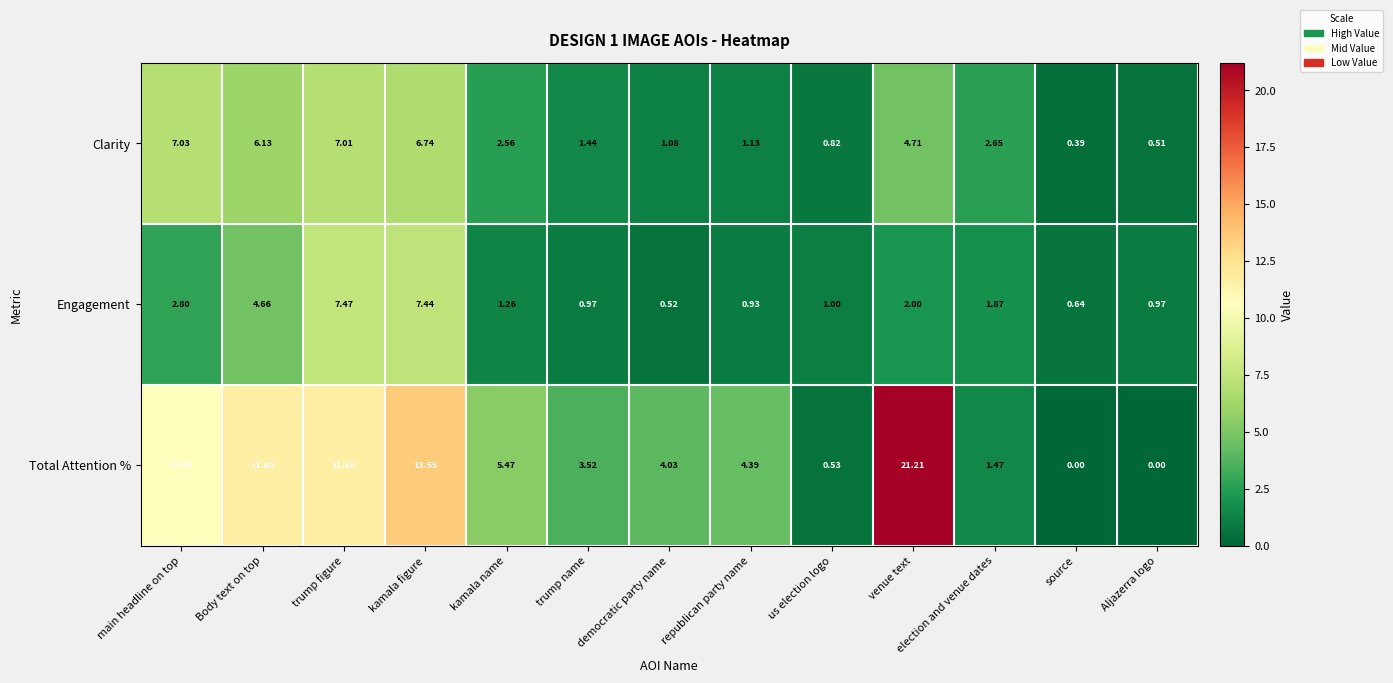

Where is Engagement nearest to the value 3?

main headline on top